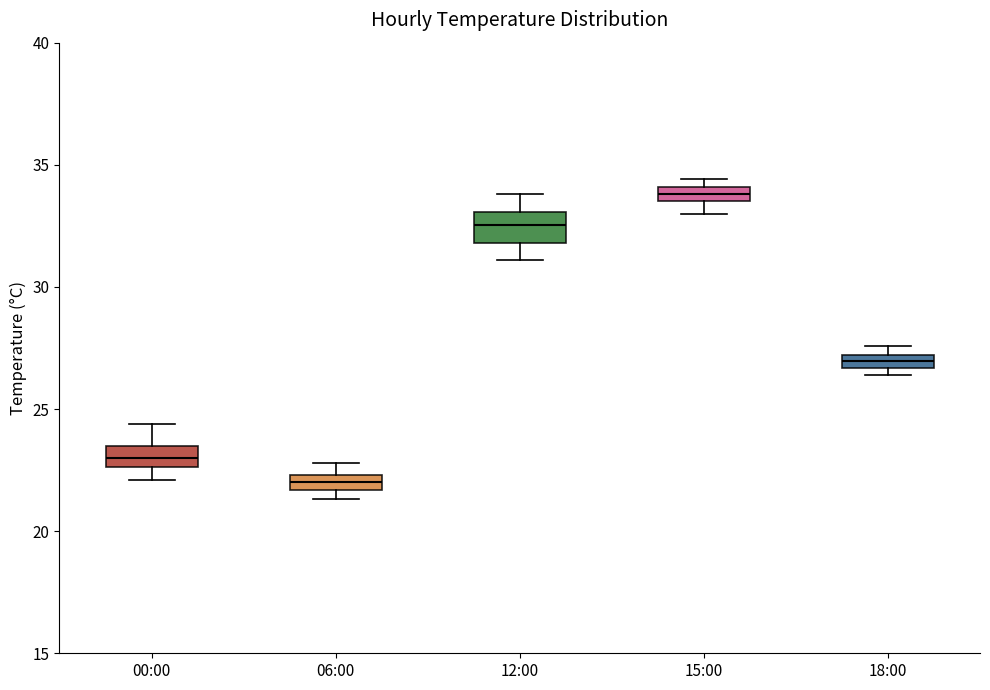

Where does the upper whisker of the box for 00:00 end on the y-axis? The values are not printed on the chart, so give them approximately, as read against the axis.

24.5